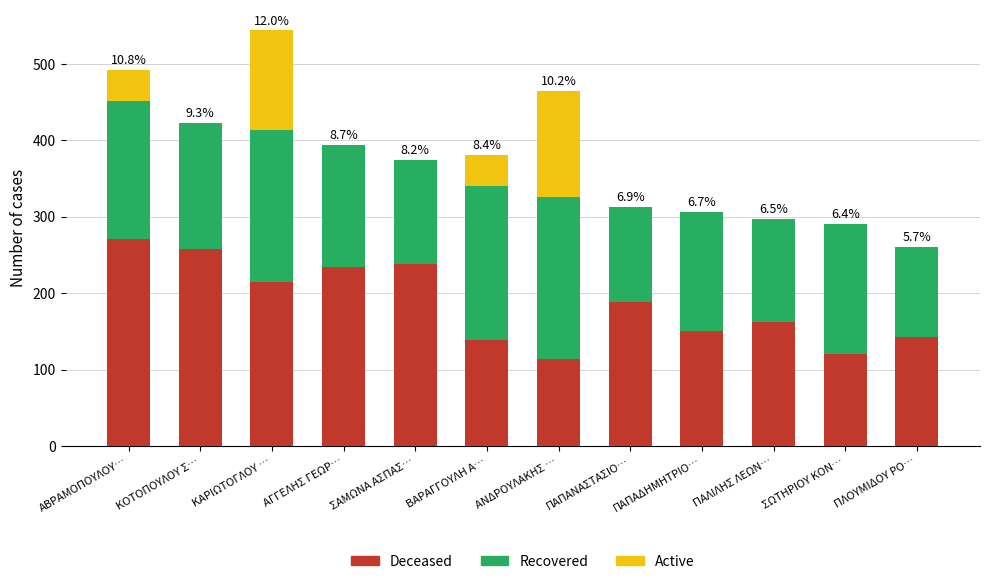

The Deceased series shows 188.1 at ΠΑΠΑΝΑΣΤΑΣΙΟ…. True or false?

True